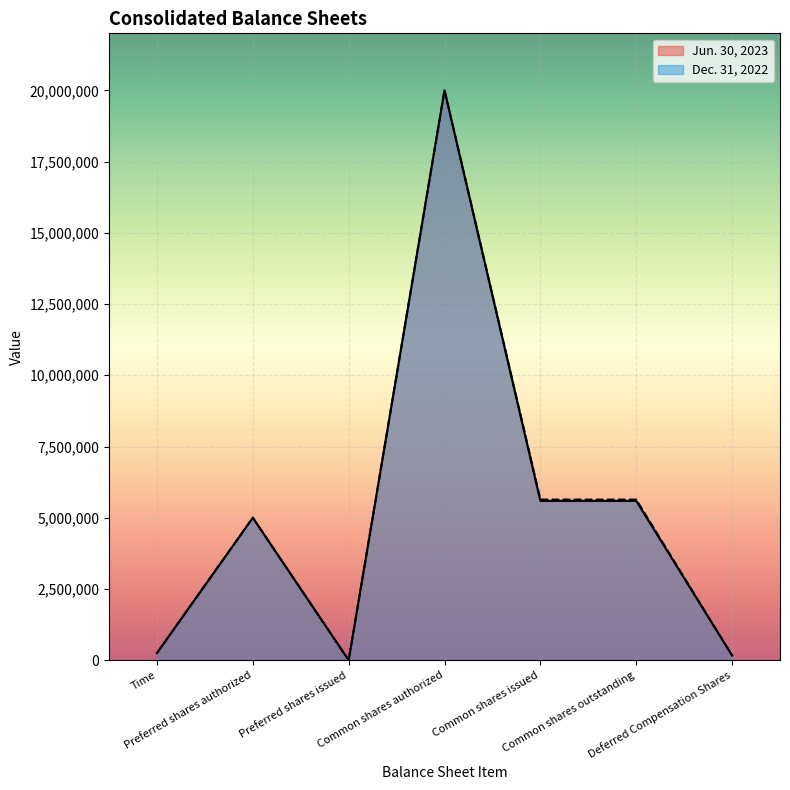

True or false: Jun. 30, 2023 and Dec. 31, 2022 intersect in this chart.

False